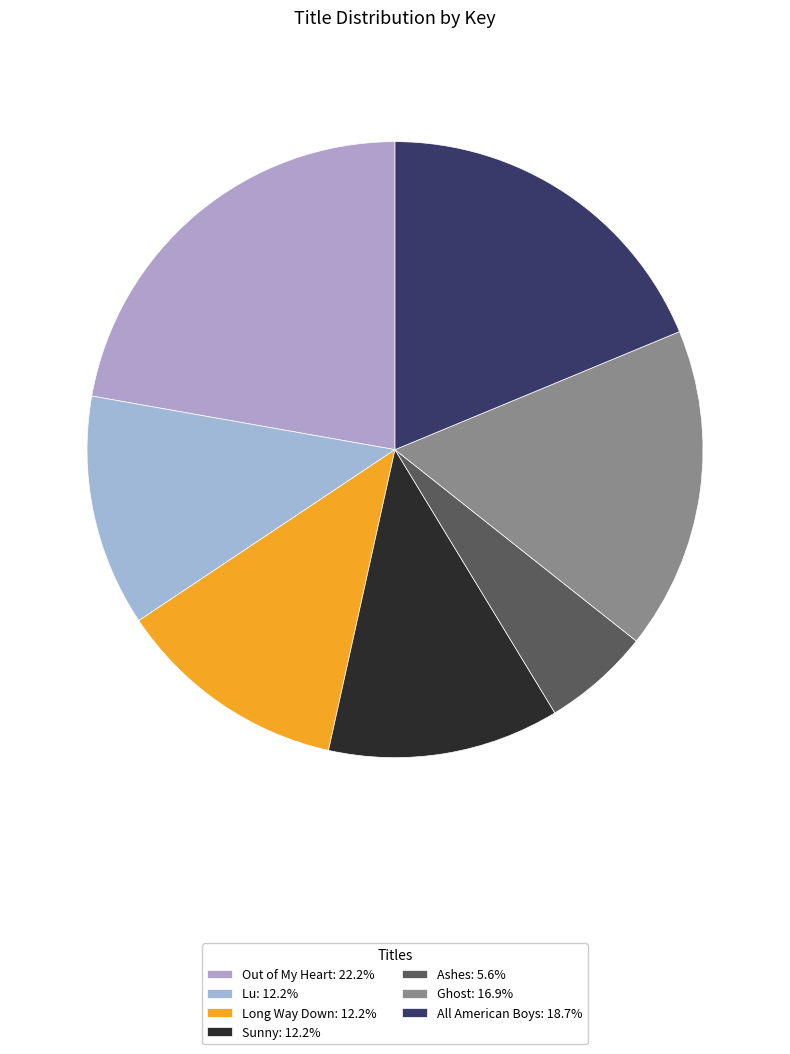

Rank the categories by value from lowest to highest.

Ashes, Sunny, Lu, Long Way Down, Ghost, All American Boys, Out of My Heart